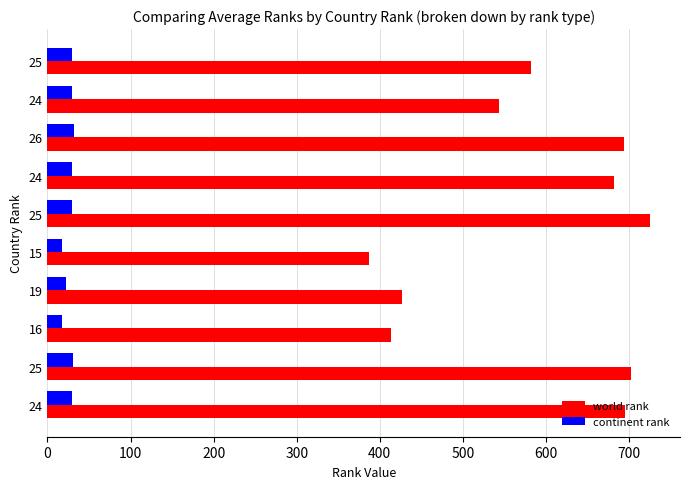

Count the number of data series in this chart.

2